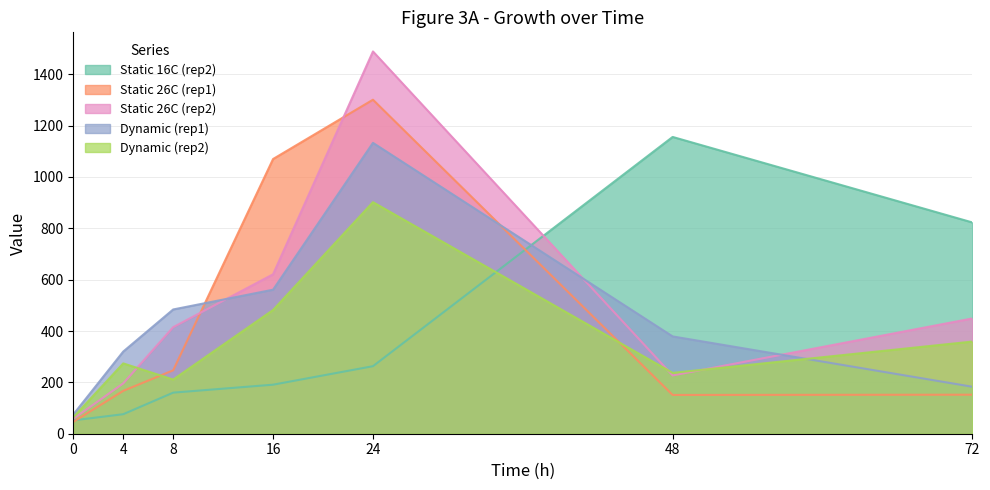

What is the sum of the Static 26C (rep1) values at 4 and 0?

213